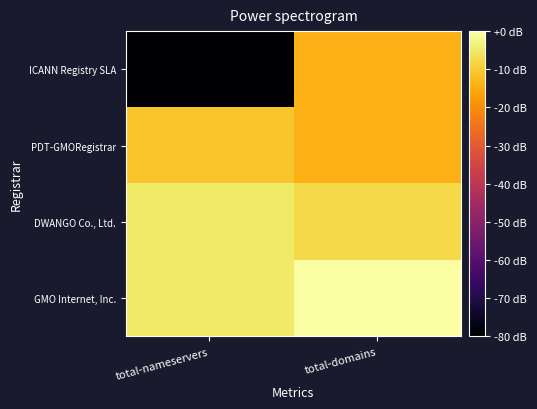

What is the total value across all series at total-nameservers?

-100.3